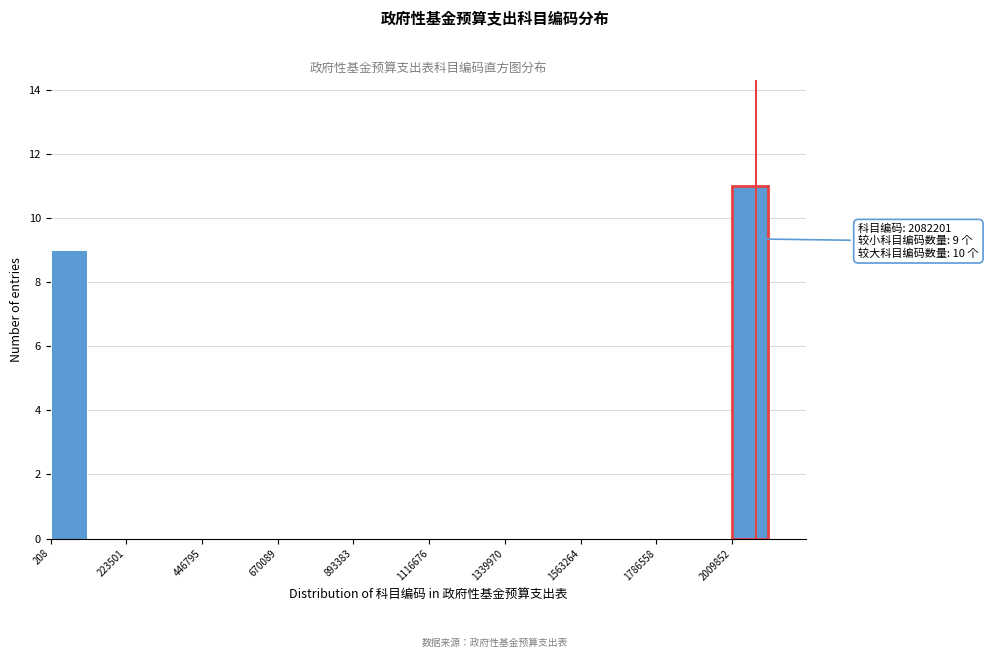

Read against the x-axis, roughly where is the centre of the tallest bar?

2050000